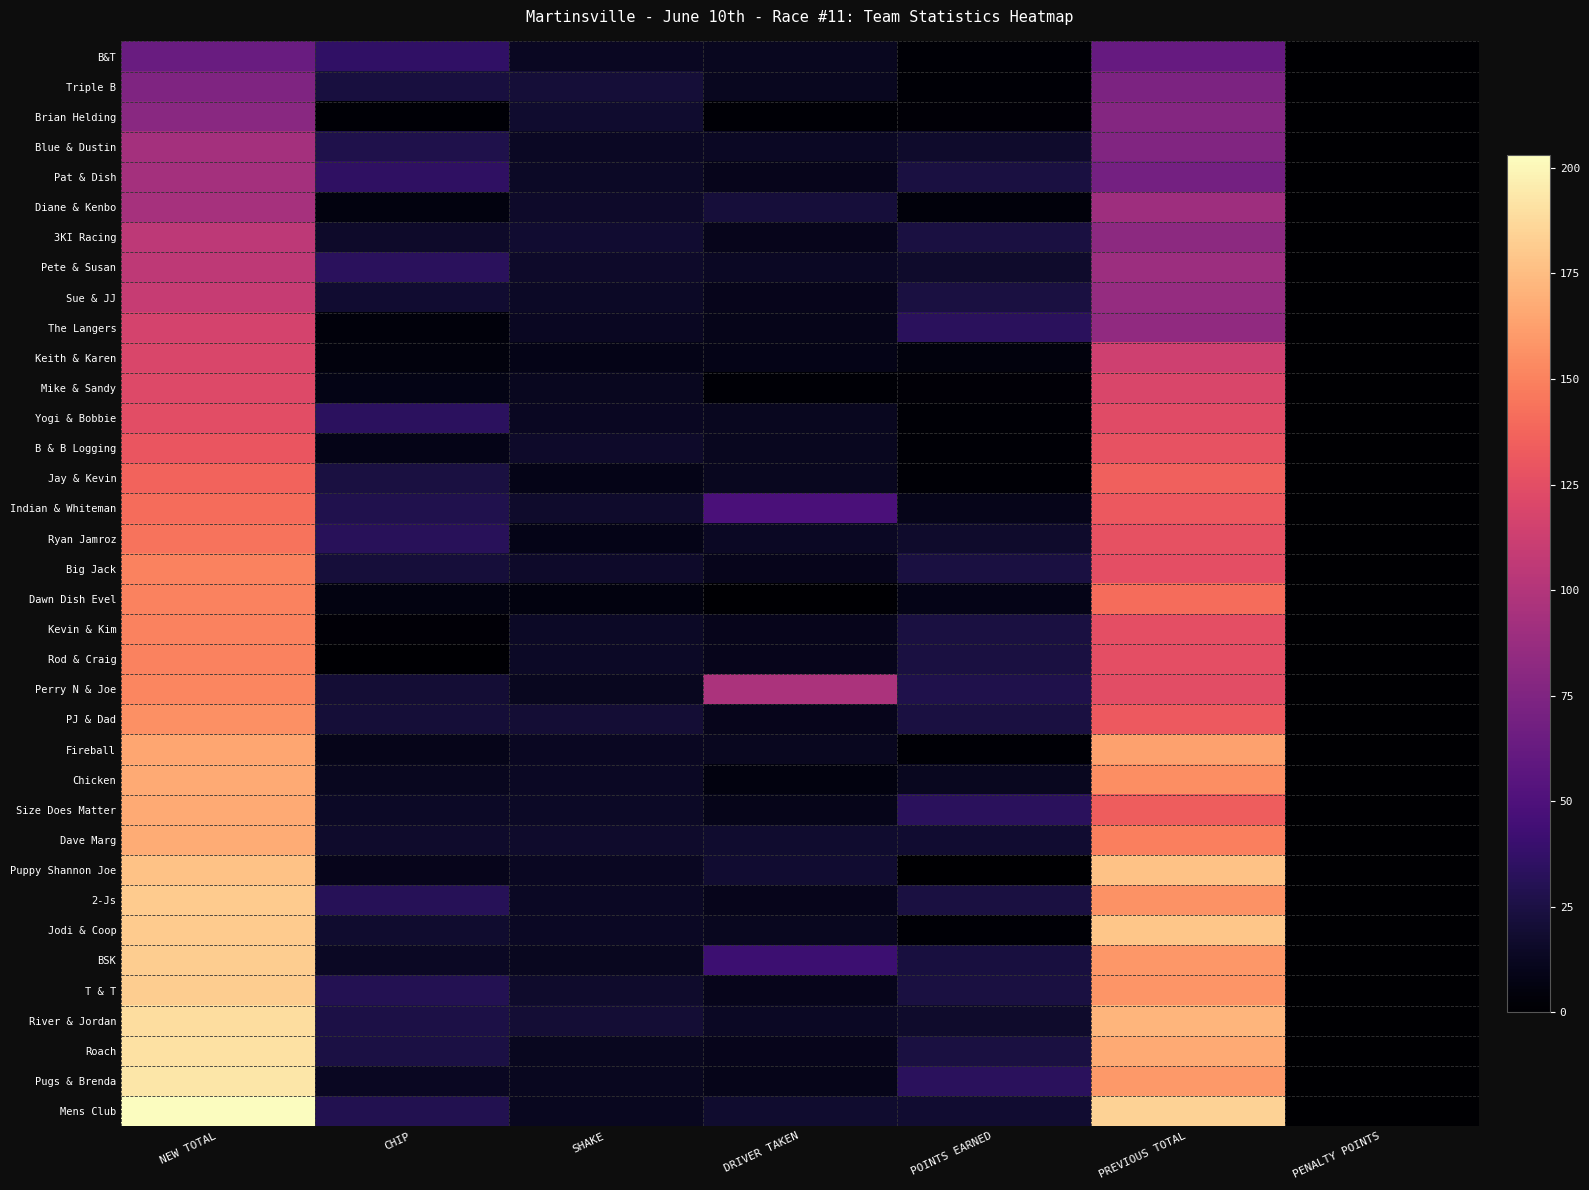

At how many categories does at least one series exceed 128?

2